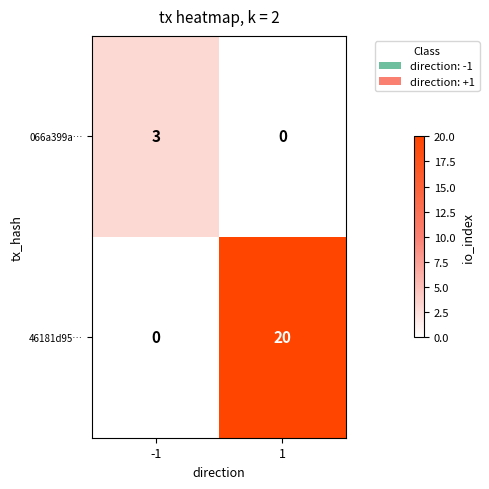

How many series are shown in this chart?

2